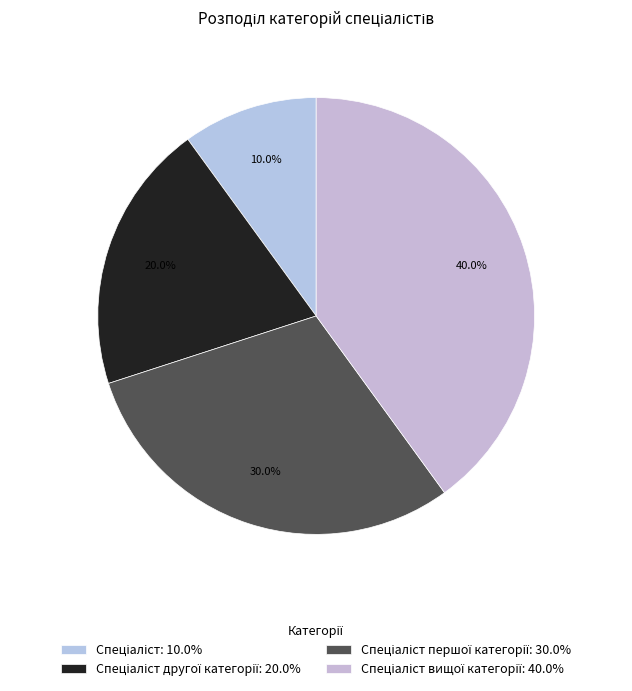

Count the number of slices in the pie.

4